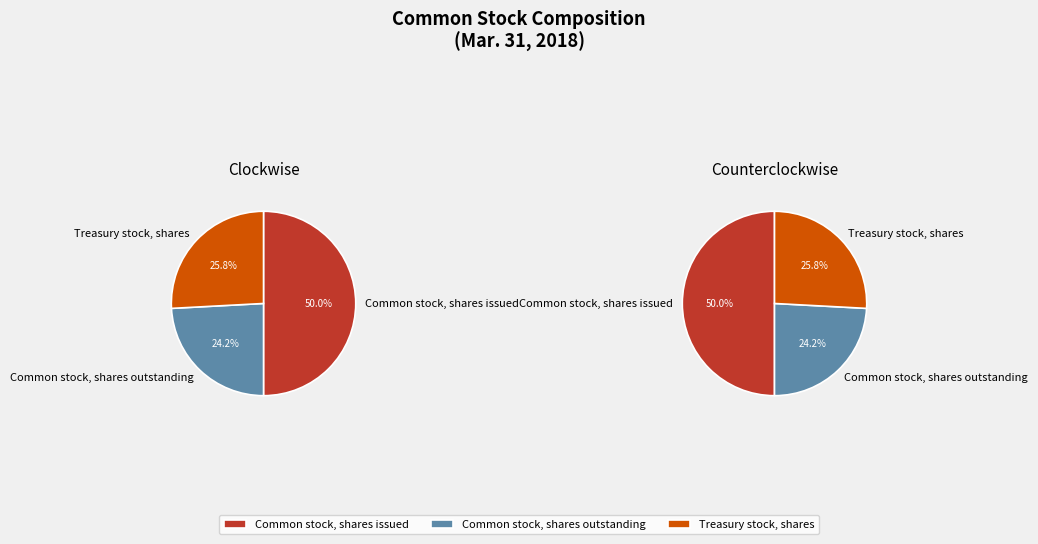

True or false: Common stock, shares issued accounts for 61% of the total.

False